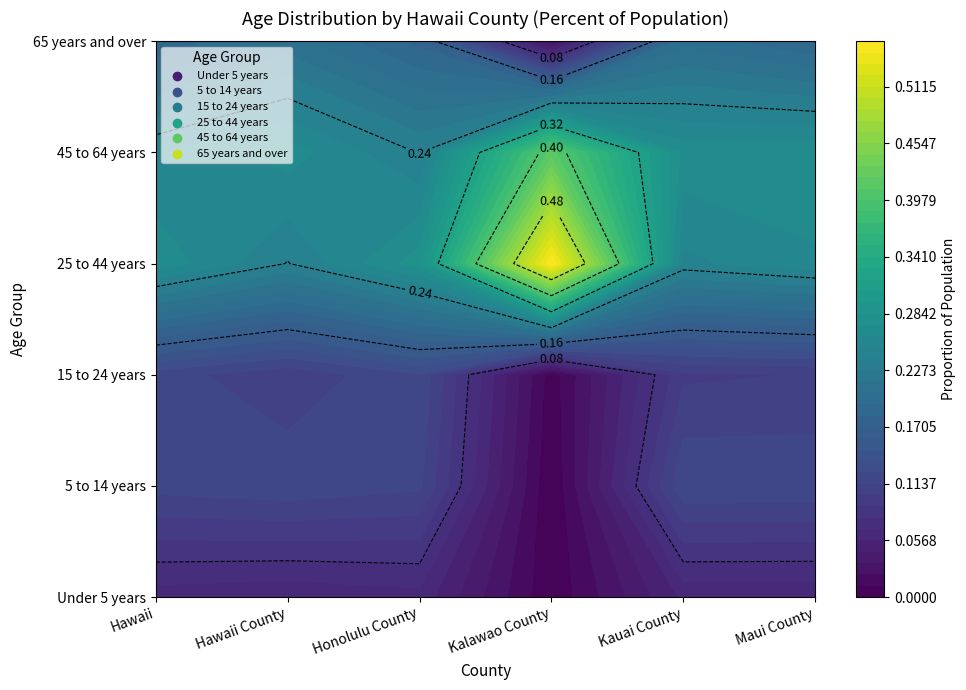

Which series has the largest total across all categories?

25 to 44 years